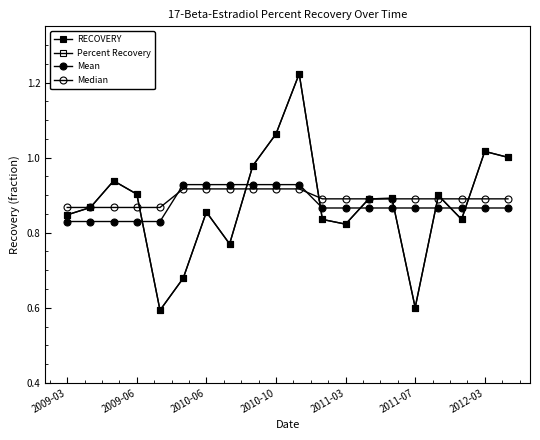

What is the sum of all Percent Recovery values?

17.5